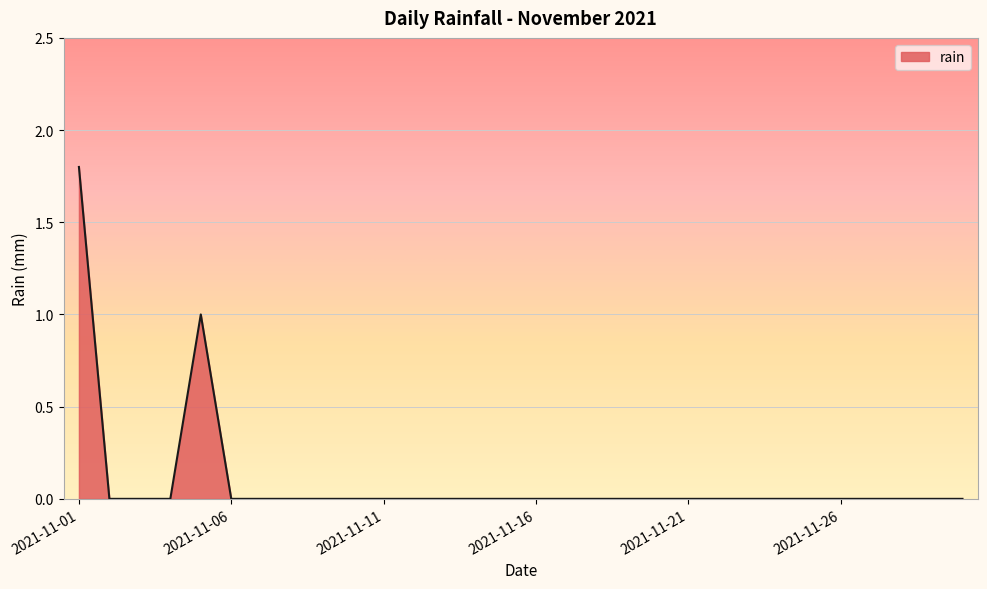

What is the difference between the maximum and minimum values?

1.8